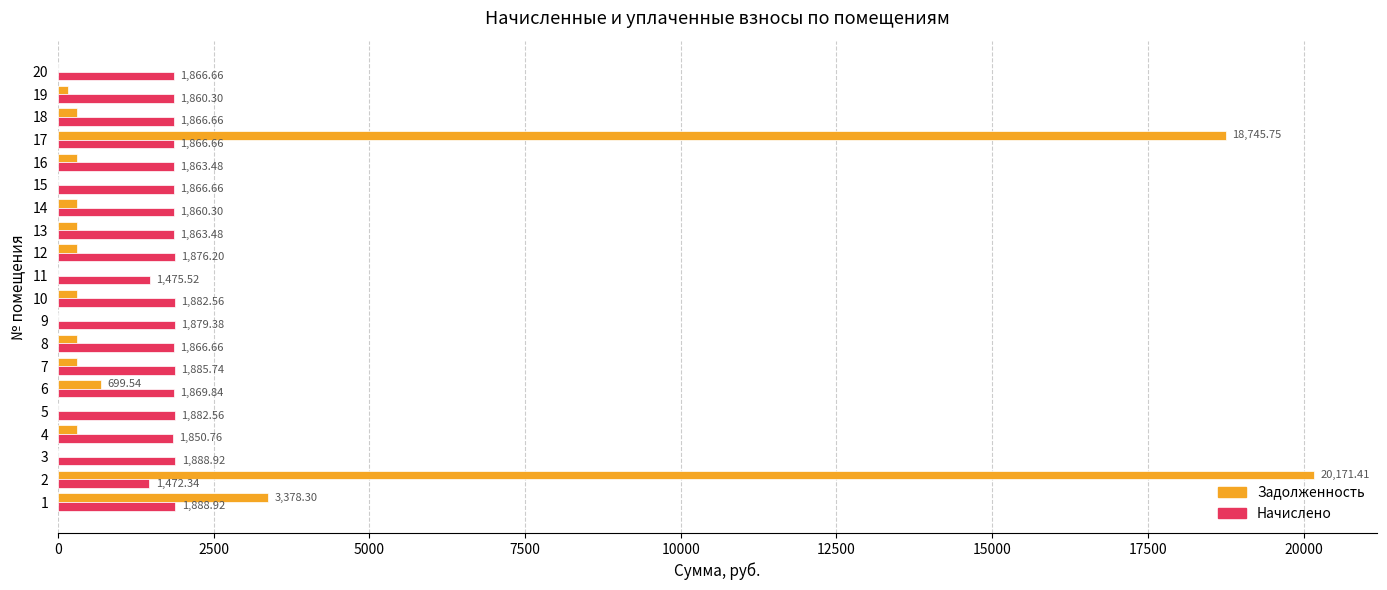

What is the sum of the Начислено values at 12 and 7?

3761.9